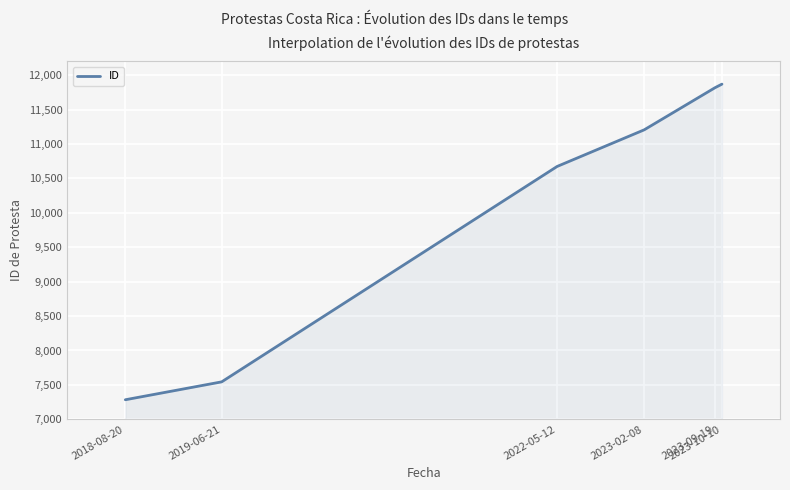

What is the maximum value shown in the chart?

11870